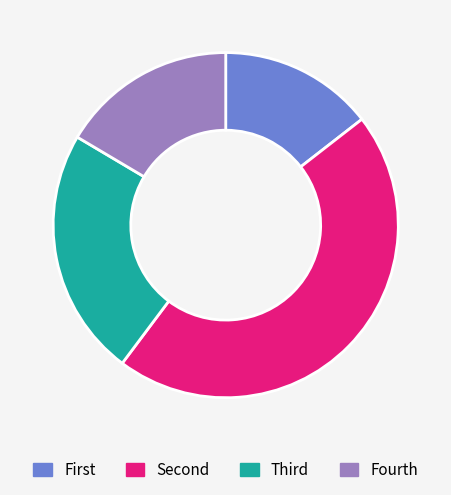

Is there any slice that represents more than half of the pie?

No